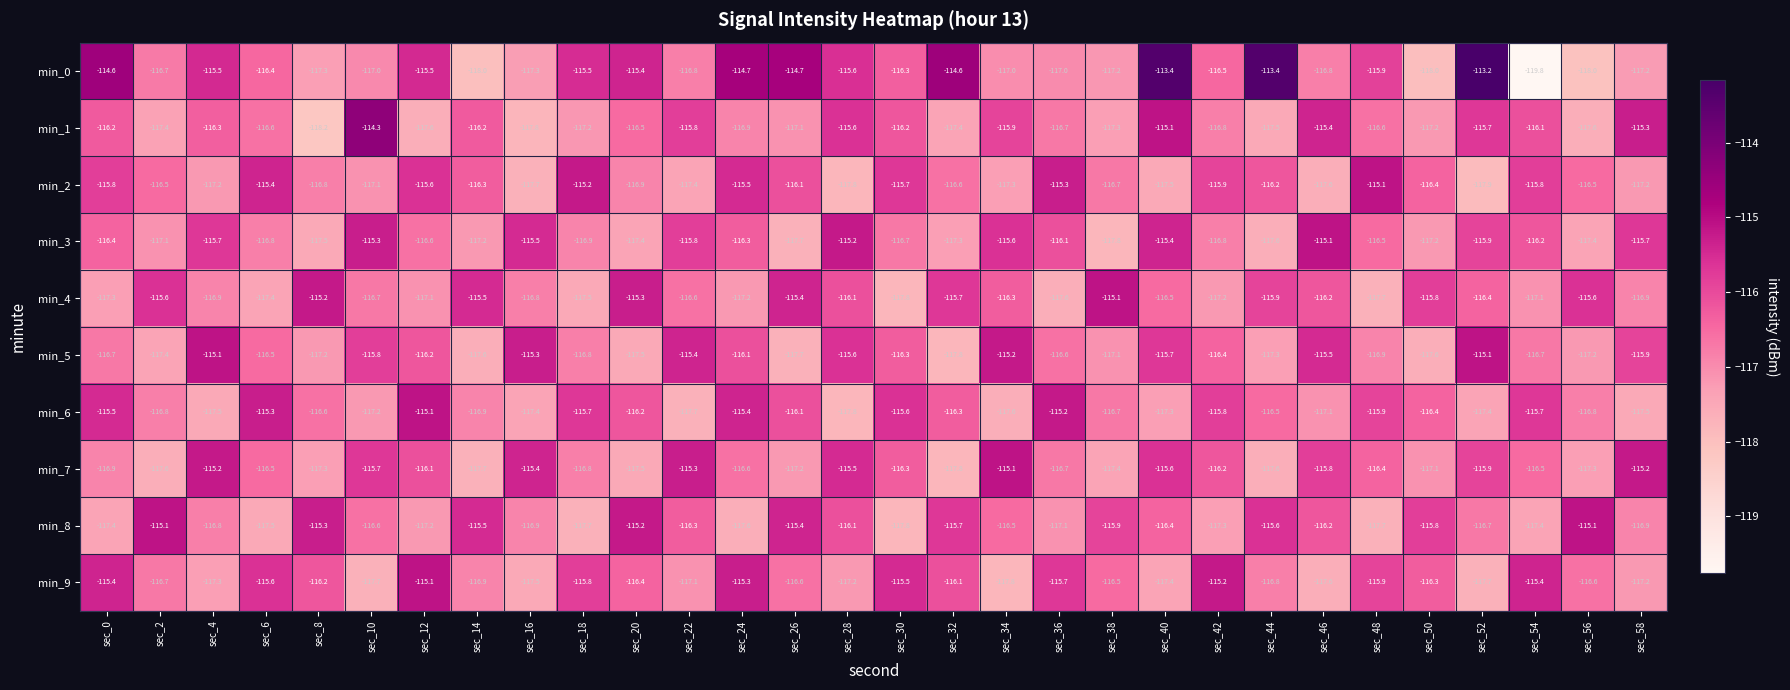

Which series has the largest total across all categories?

min_0